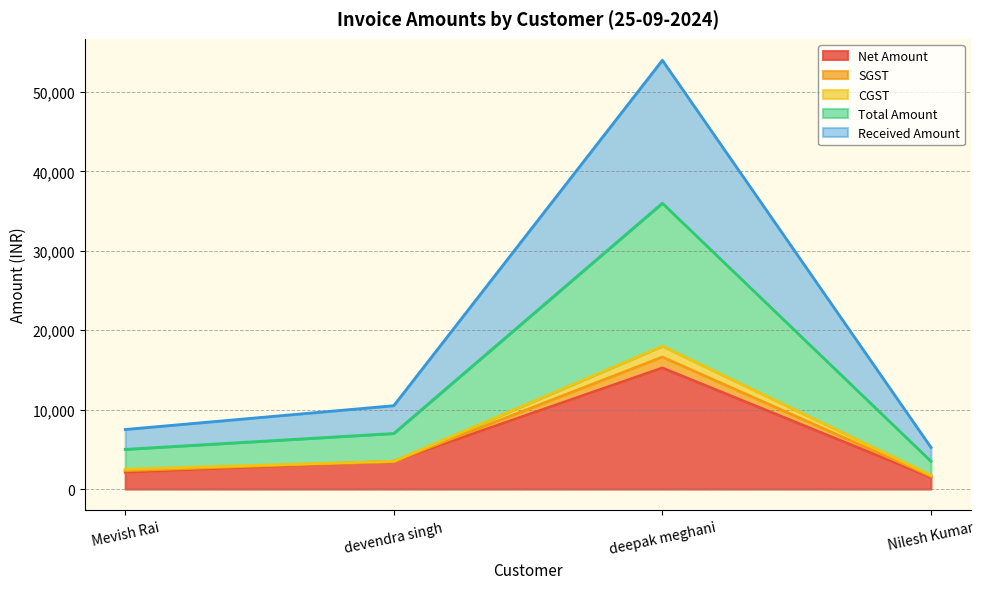

Does the chart display data point markers on the line(s)?

No